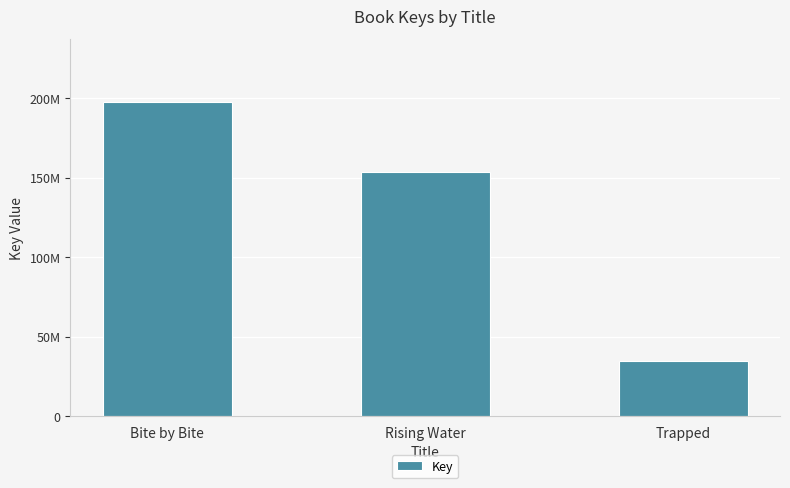

What is the change in value from Rising Water to Trapped?

-118726726